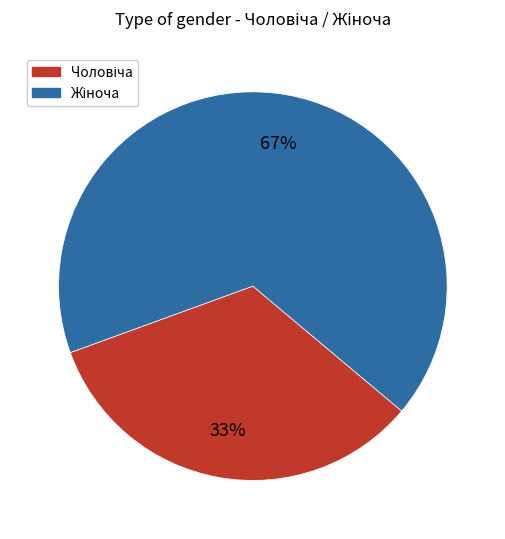

To the nearest percent, what is the average slice percentage?

50%